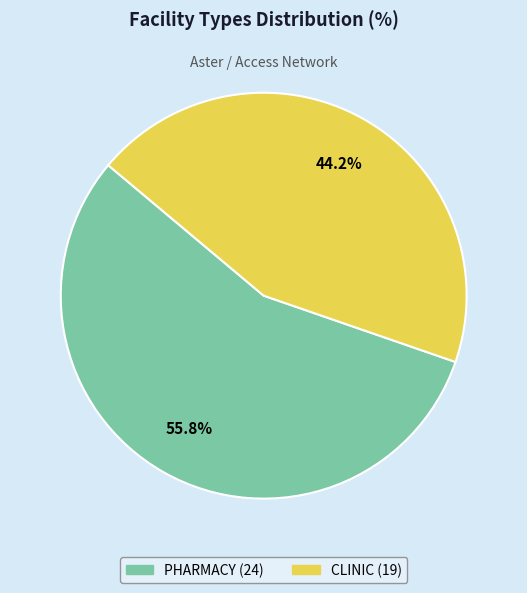

To the nearest percent, what percentage of the pie is PHARMACY?

56%